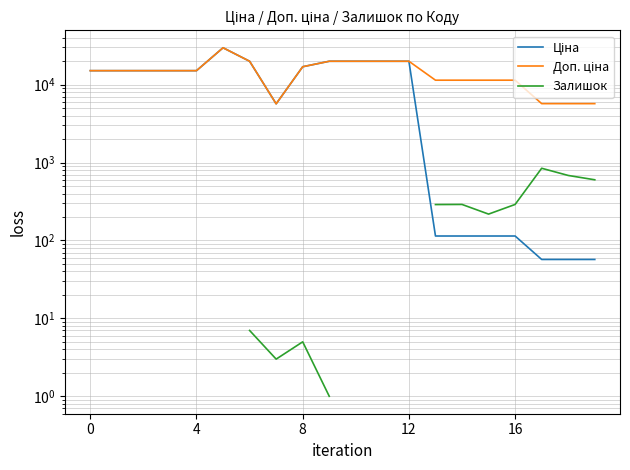

Rank the series at 18 from lowest to highest value.

Ціна, Залишок, Доп. ціна